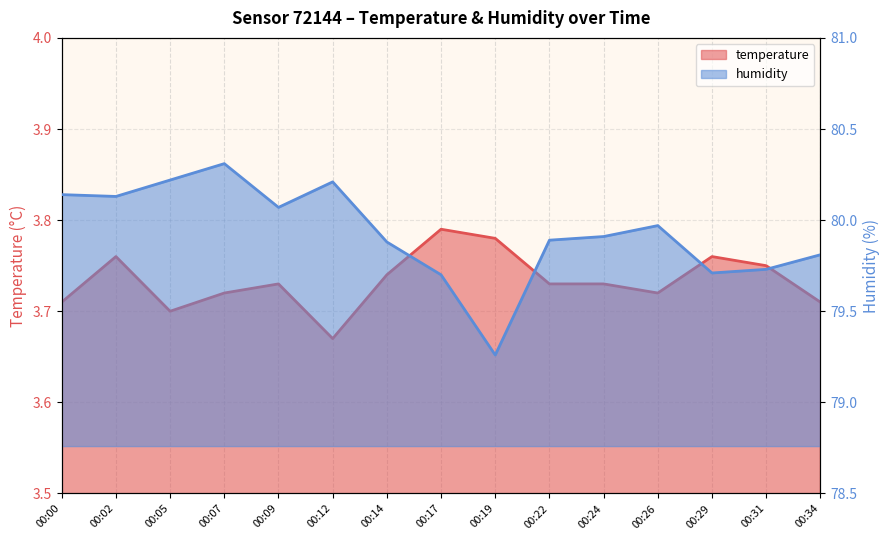

In temperature, how many points are lower than both neighbors (excluding endpoints)?

3